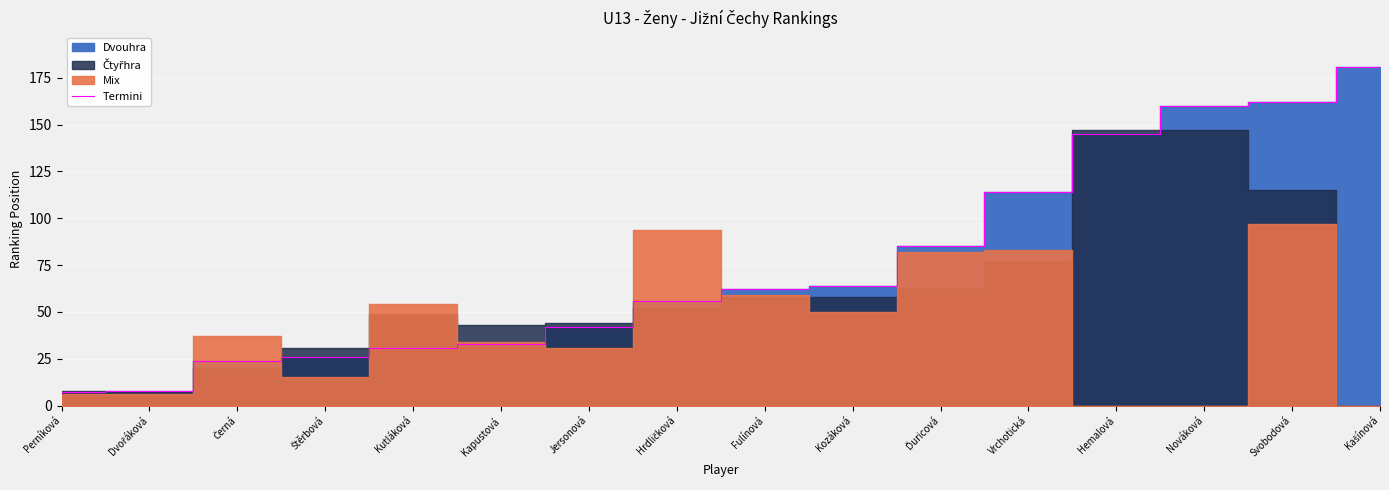

What is the change in value from Perníková to Ďuricová?

+78